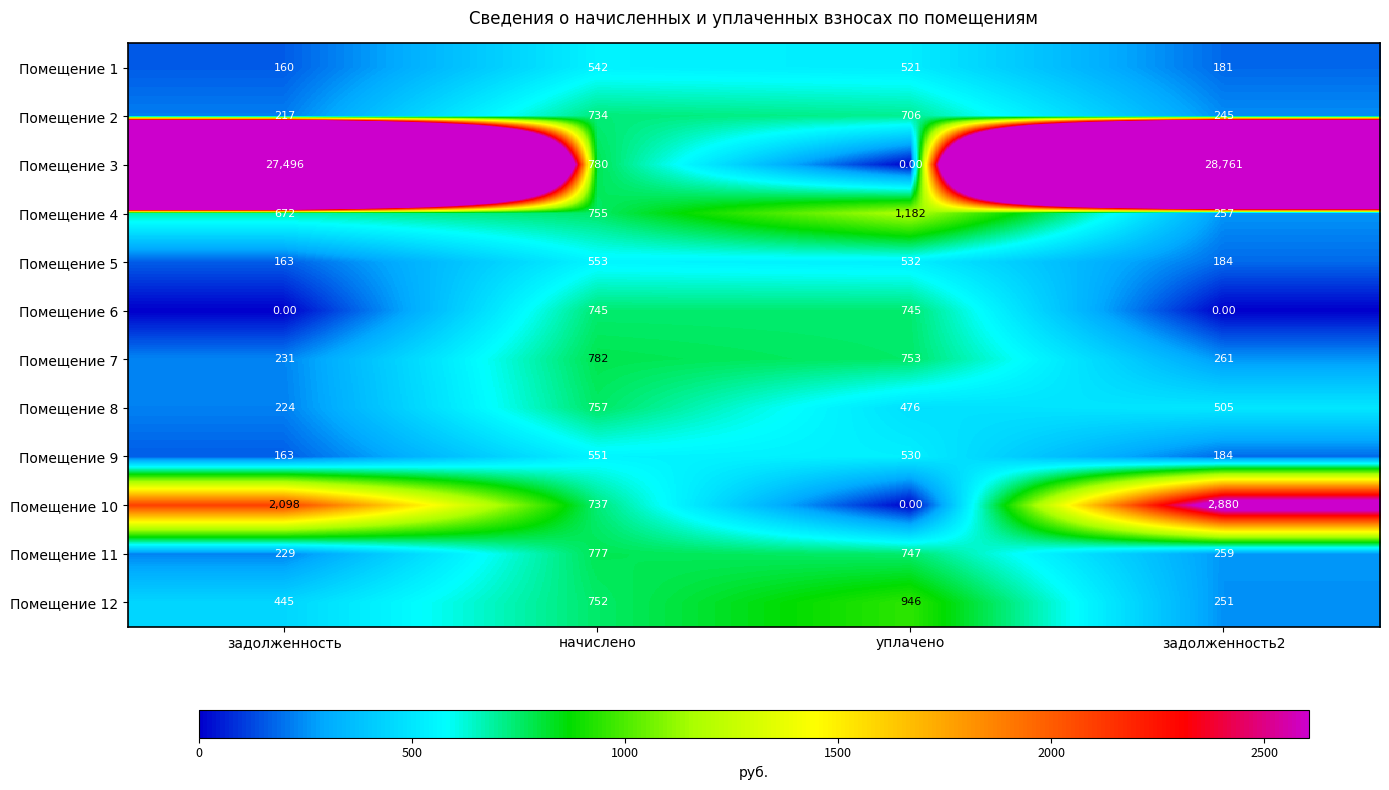

Which series has the largest range (max minus min)?

Помещение 3